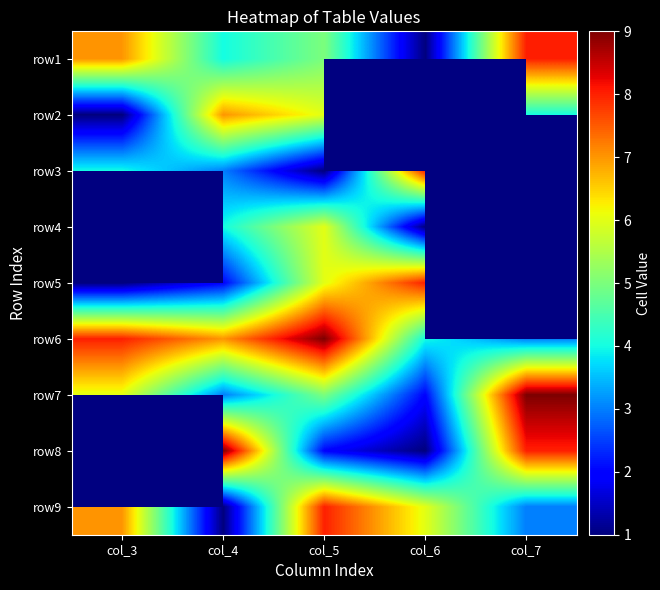

What is the sum of the row6 values at col_6 and col_7?

7.0